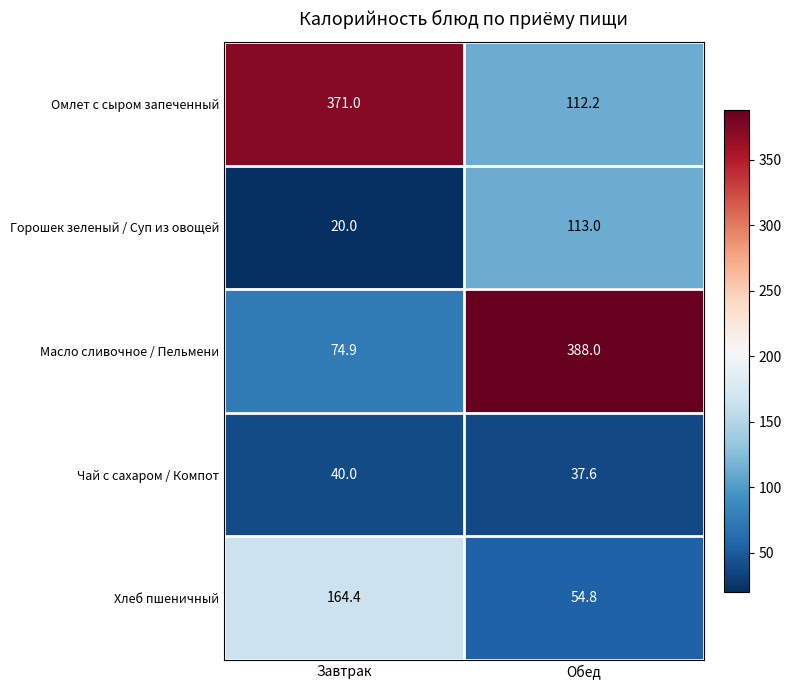

What is the difference between the Хлеб пшеничный values at Обед and Завтрак?

109.6